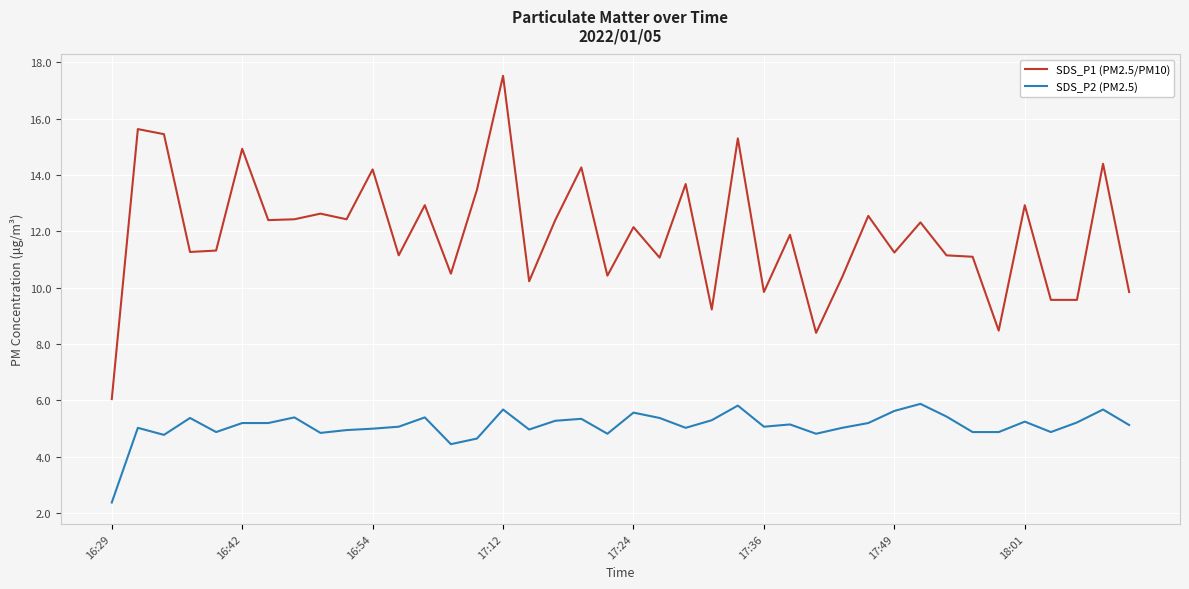

List the series in order of their peak value, lowest first.

SDS_P2 (PM2.5), SDS_P1 (PM2.5/PM10)